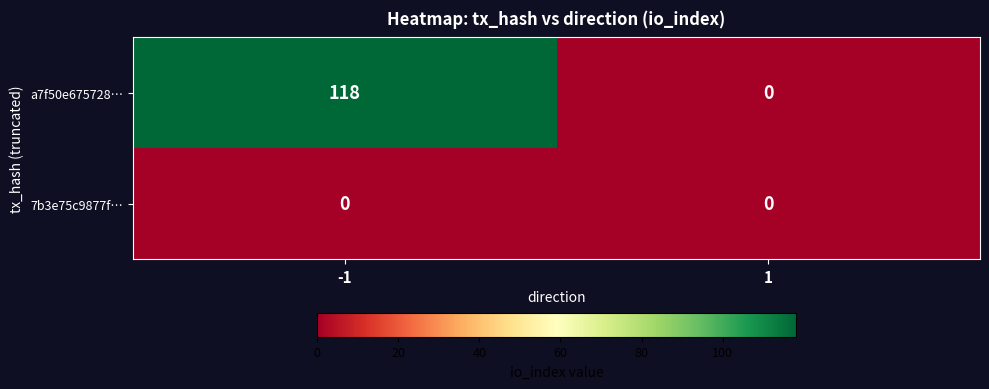

Which series has the largest total across all categories?

a7f50e675728…